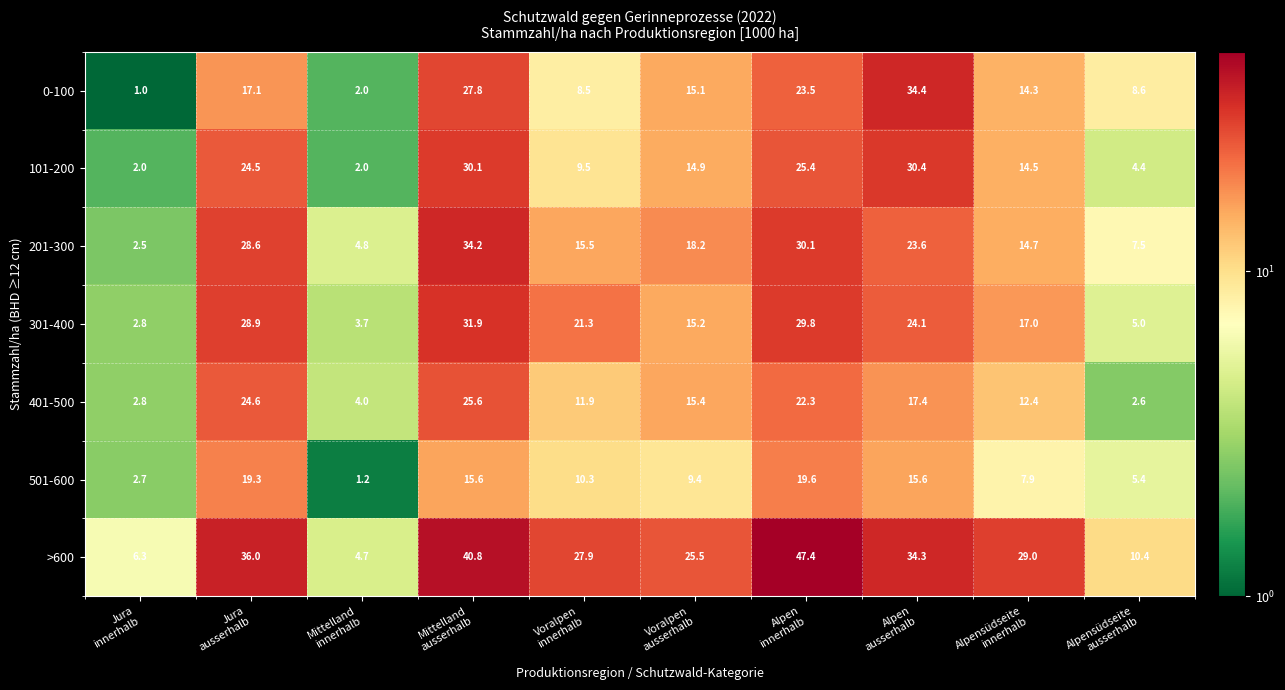

Which series has the largest total across all categories?

>600